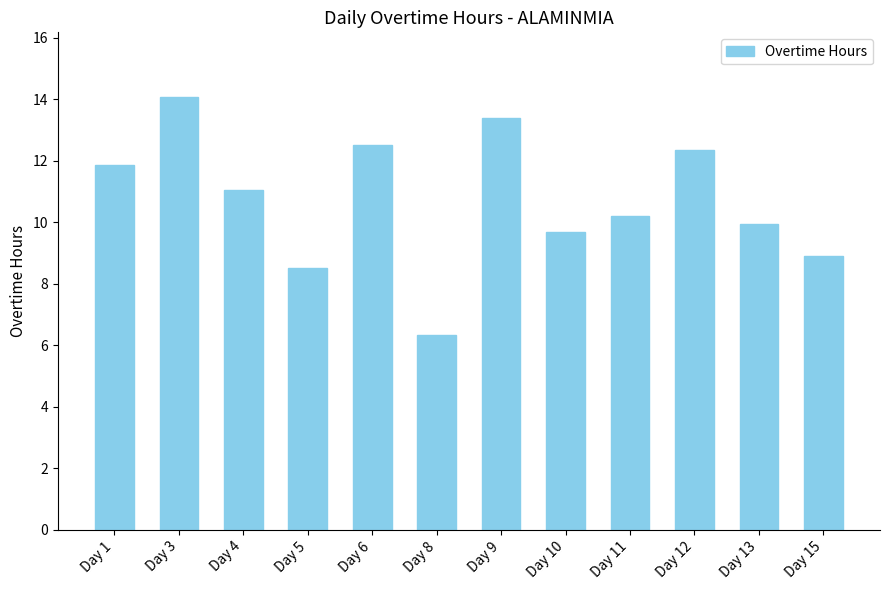

What is the value of the 9th bar from the left?

10.2